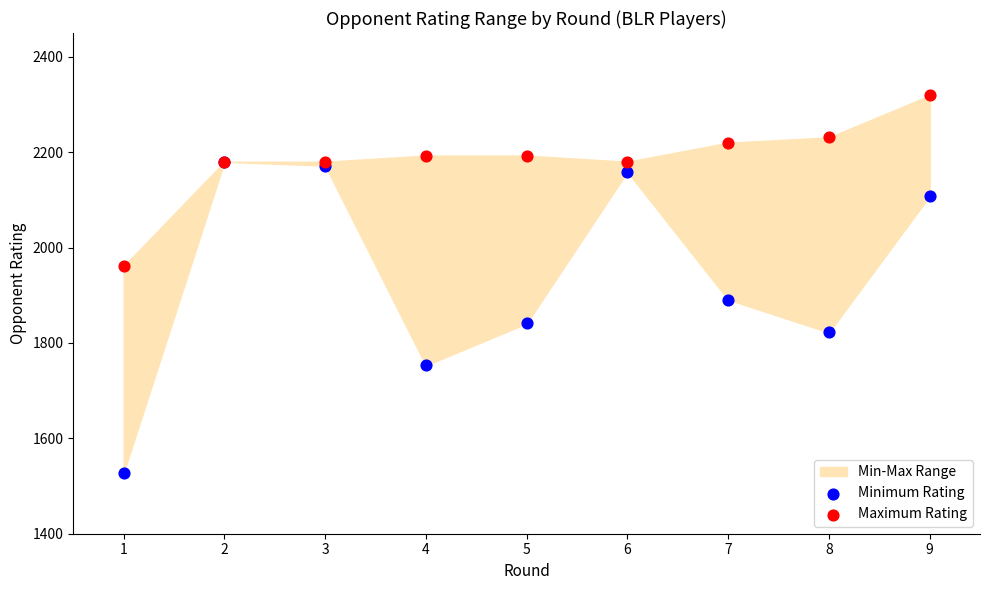

Which series contains the highest Y value?

Maximum Rating